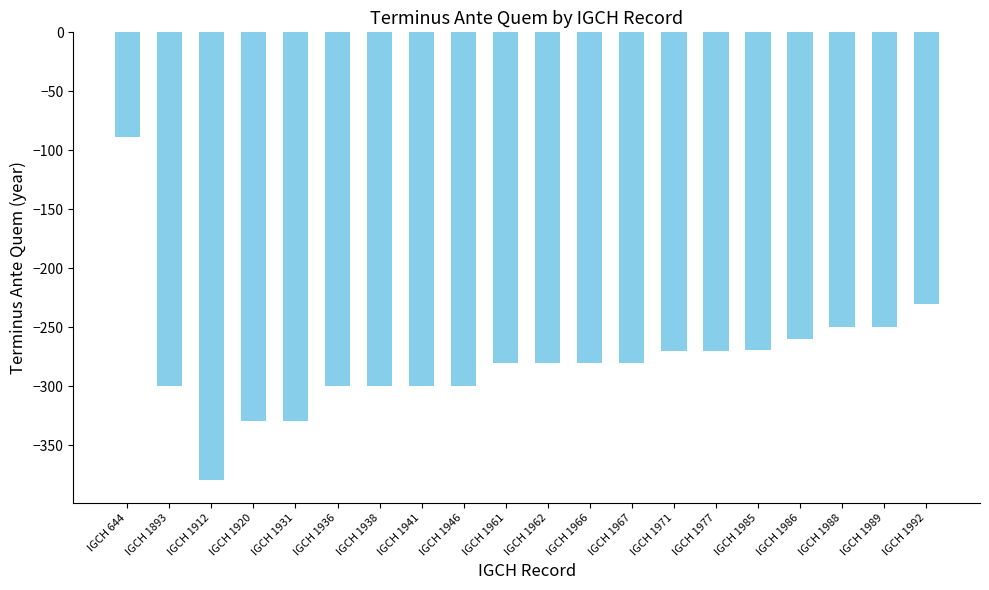

True or false: the data shows -169 at IGCH 1967.

False